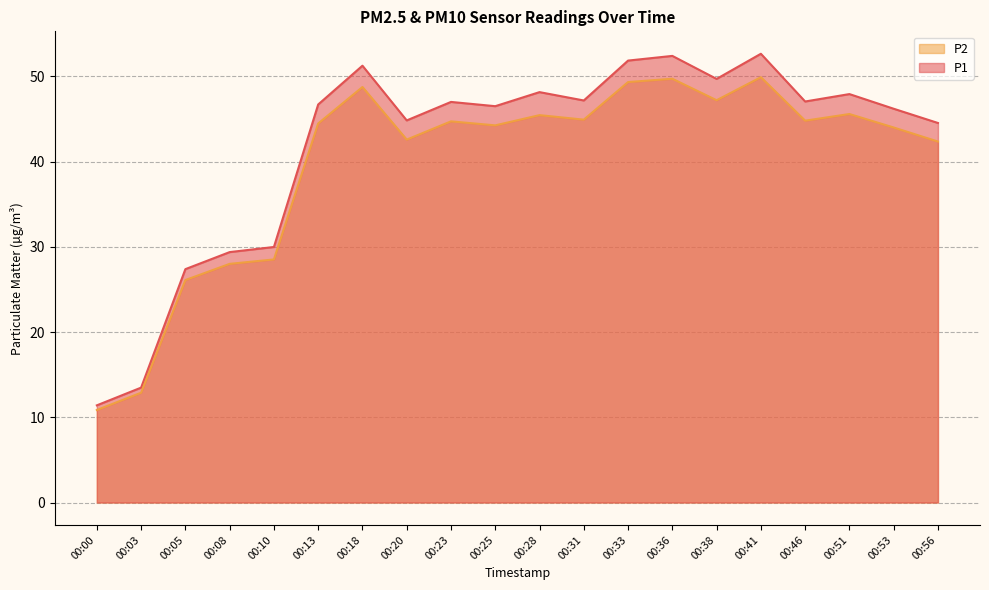

The P2 series shows 12.0 at 00:23. True or false?

False